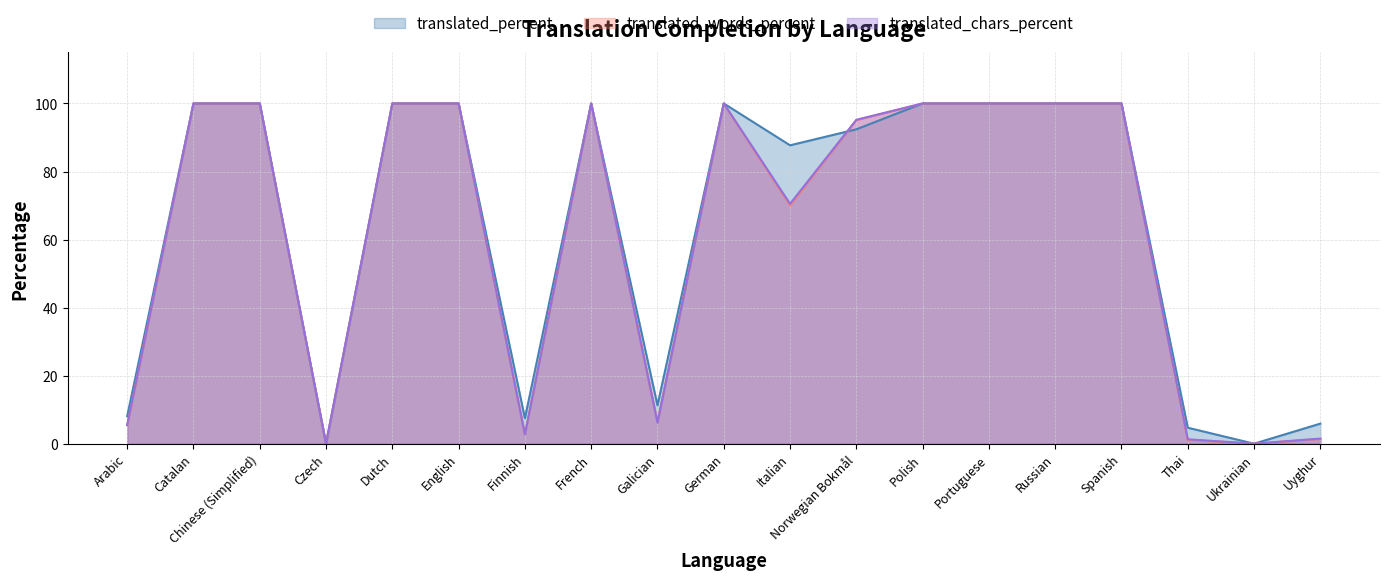

True or false: translated_percent and translated_words_percent intersect in this chart.

True